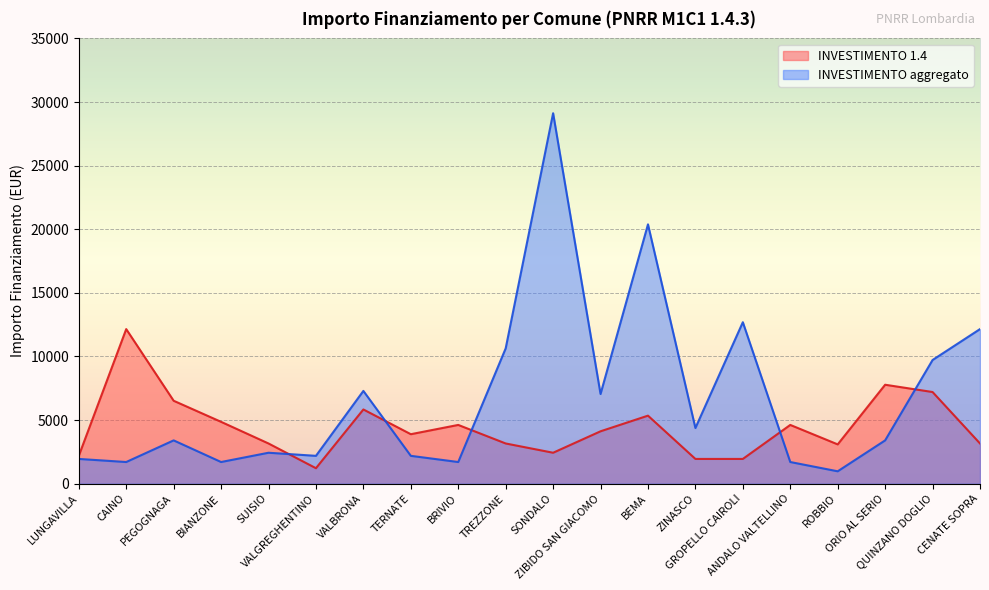

Rank the categories by INVESTIMENTO 1.4 value from highest to lowest.

CAINO, ORIO AL SERIO, QUINZANO DOGLIO, PEGOGNAGA, VALBRONA, BEMA, BIANZONE, BRIVIO, ANDALO VALTELLINO, ZIBIDO SAN GIACOMO, TERNATE, SUISIO, TREZZONE, CENATE SOPRA, ROBBIO, SONDALO, LUNGAVILLA, ZINASCO, GROPELLO CAIROLI, VALGREGHENTINO